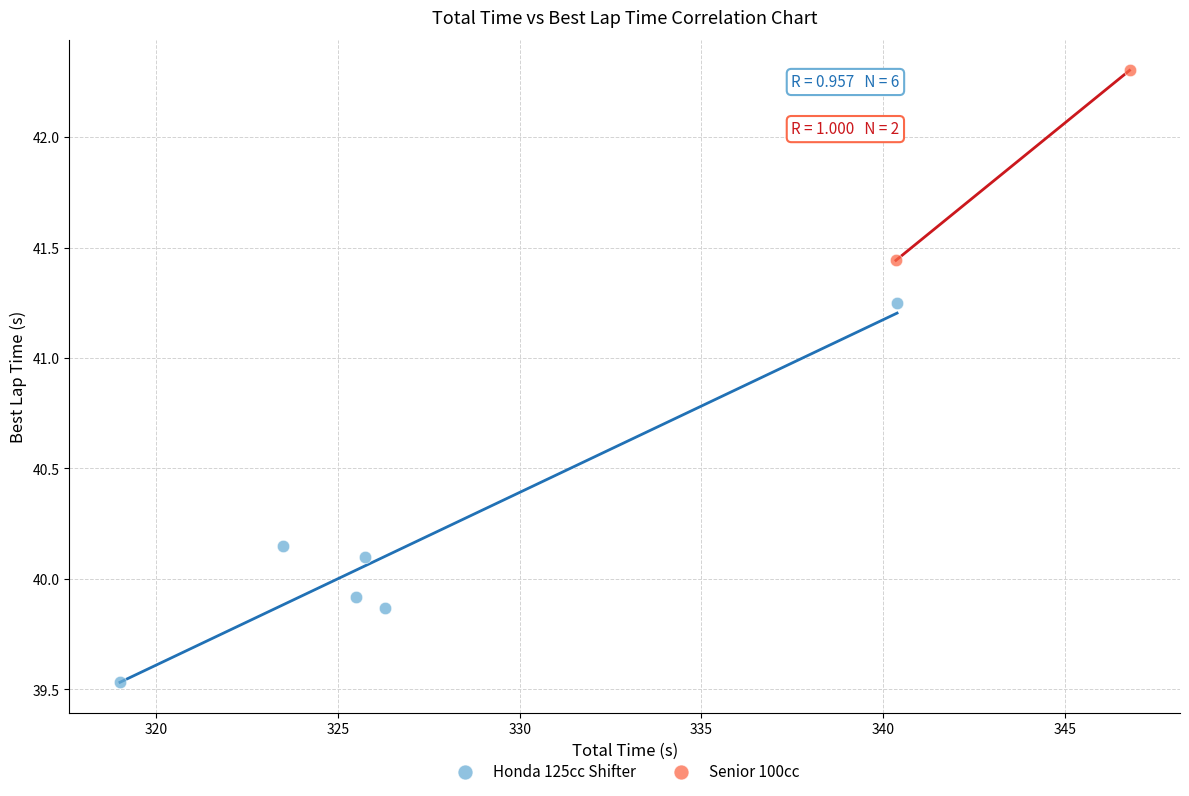

What are all the series names shown in the legend?

Honda 125cc Shifter, Senior 100cc